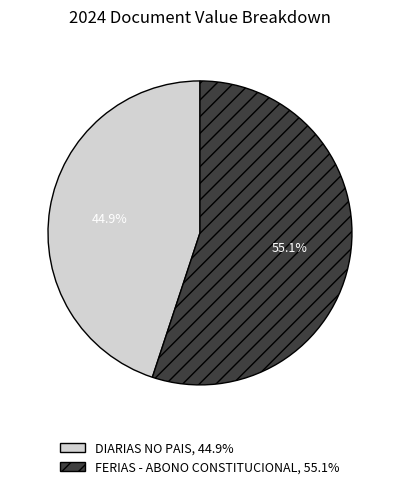

To the nearest percent, what is the difference between the largest and smallest slice percentages?

10%